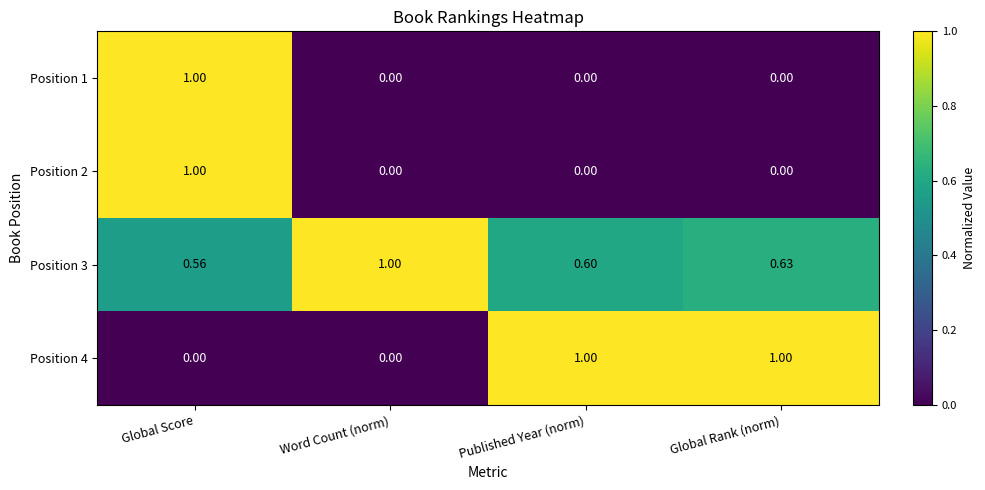

At which category is the sum across all series the highest?

Global Score